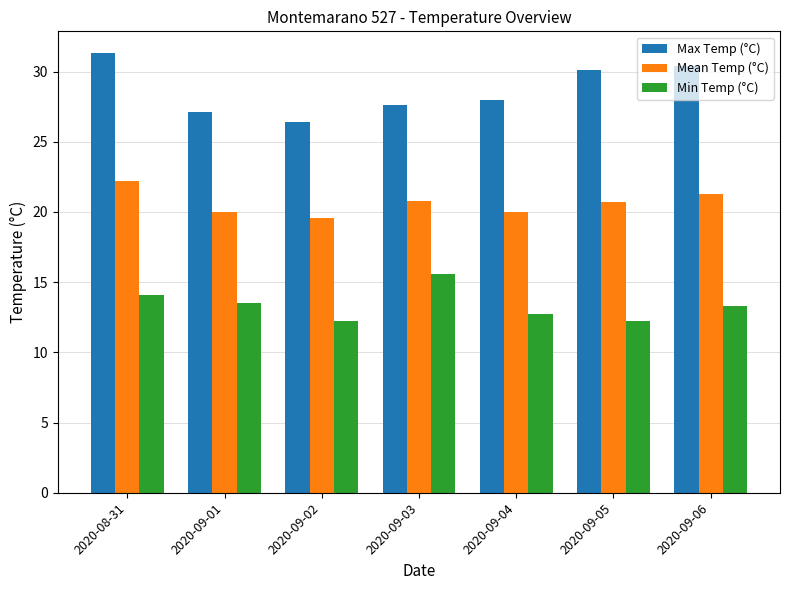

List the series in order of their peak value, lowest first.

Min Temp (°C), Mean Temp (°C), Max Temp (°C)